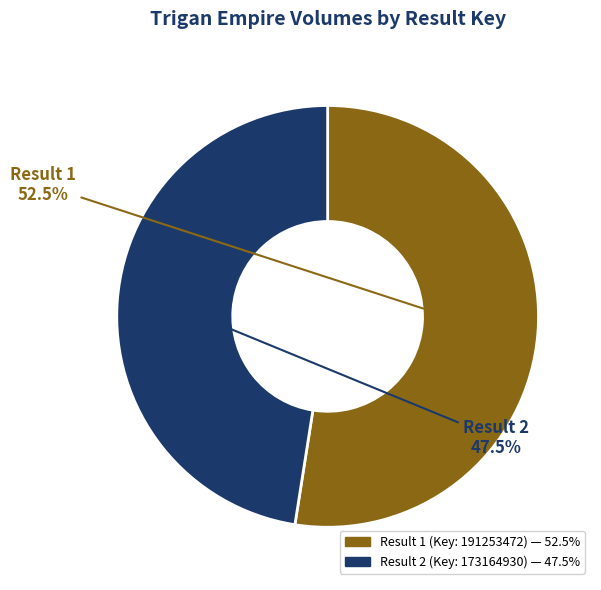

To the nearest percent, what is the average slice percentage?

50%